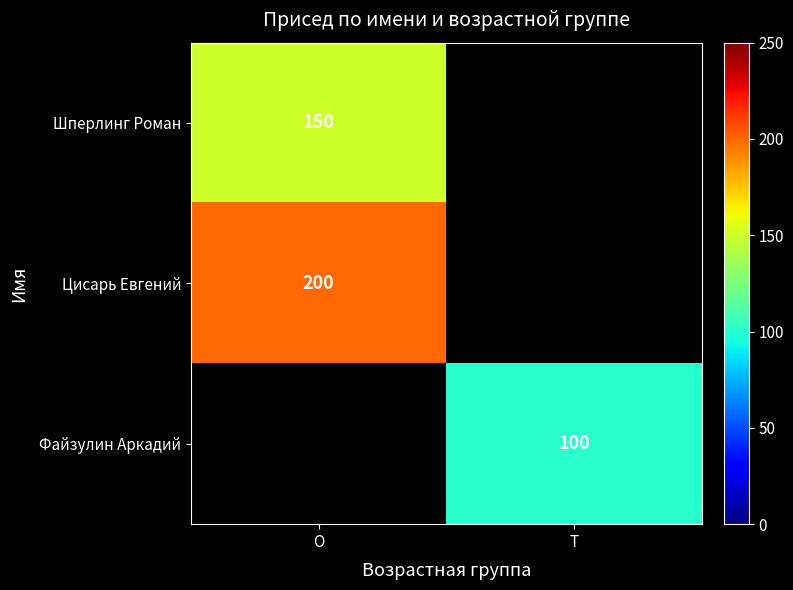

The Шперлинг Роман series shows 150 at O. True or false?

True